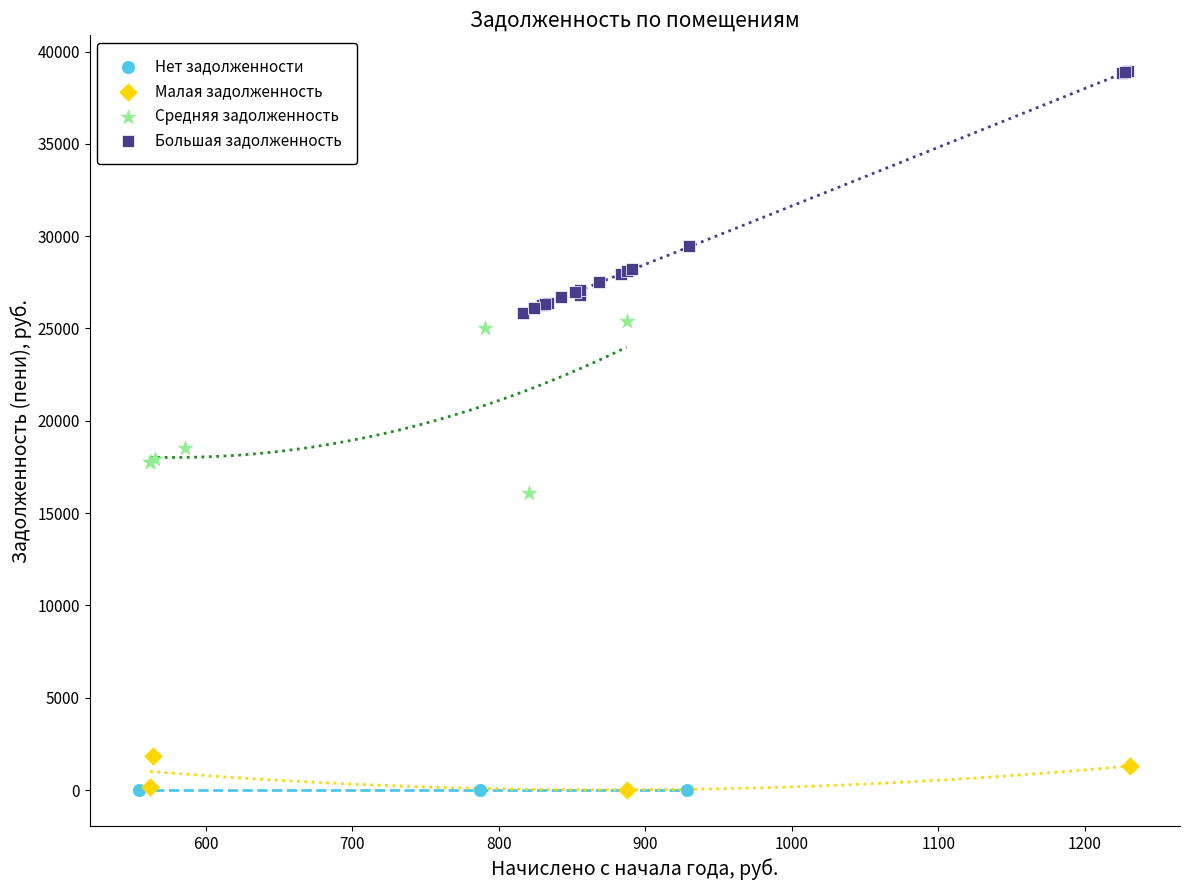

Which series has the widest spread of Y values?

Большая задолженность